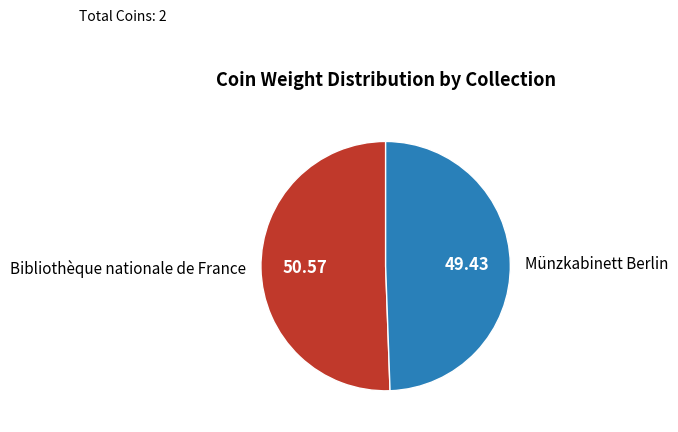

What is the ratio of the value at Bibliothèque nationale de France to the value at Münzkabinett Berlin?

1.0